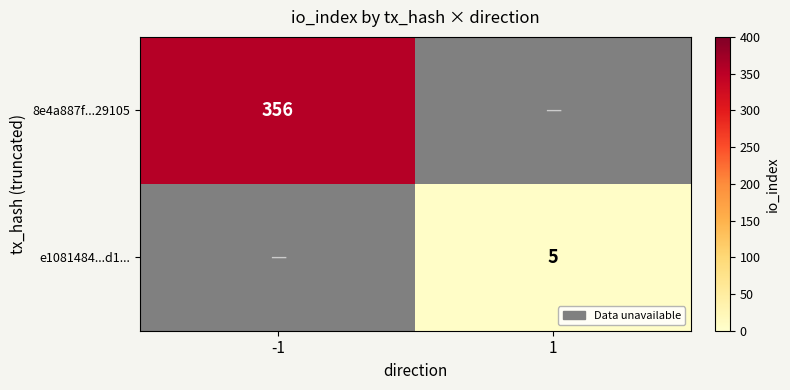

The value of 8e4a887f...29105 at -1 is 356. True or false?

True